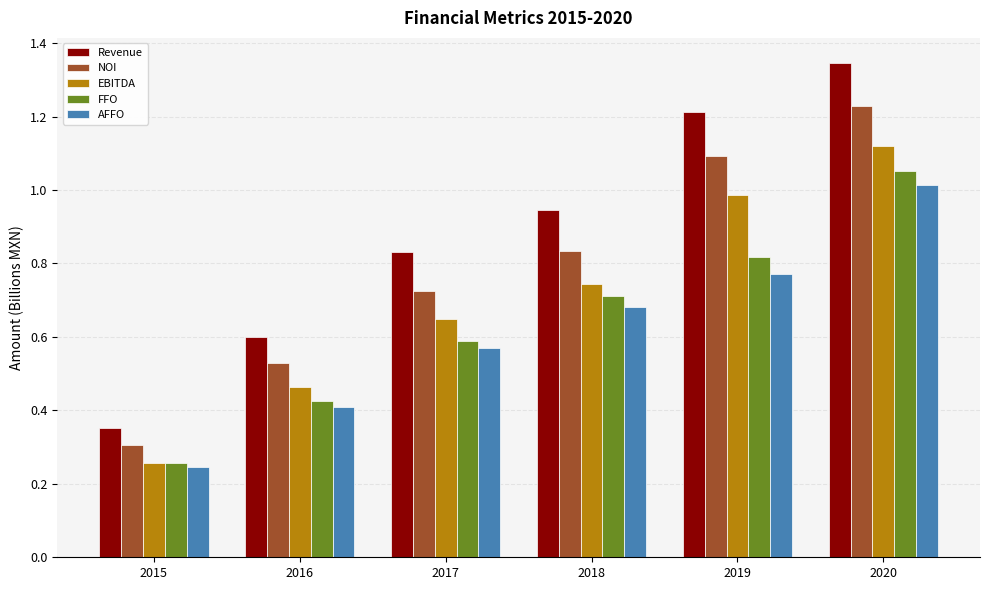

True or false: AFFO has a value of 0.1 at 2017.

False